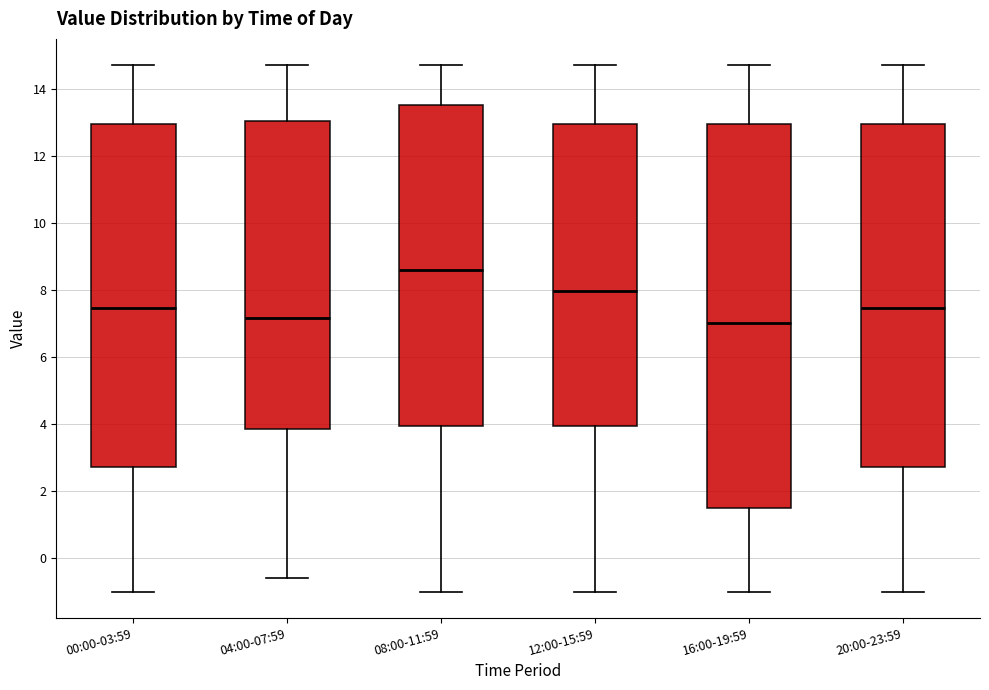

Which box is the tallest, from its lower edge to its upper edge?

16:00-19:59